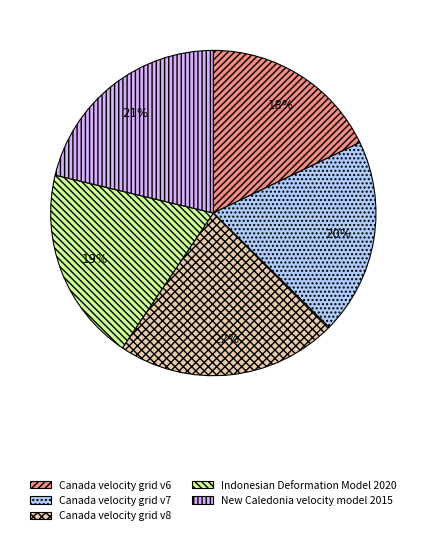

To the nearest percent, what is the difference between the largest and smallest slice percentages?

4%